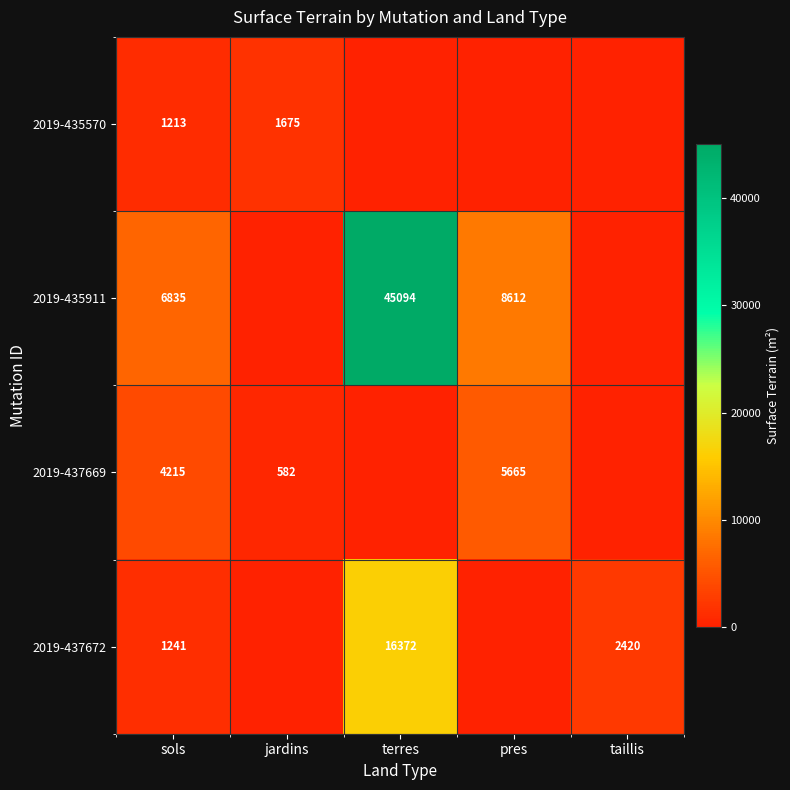

What is the spread (max minus min) of values at taillis?

2420